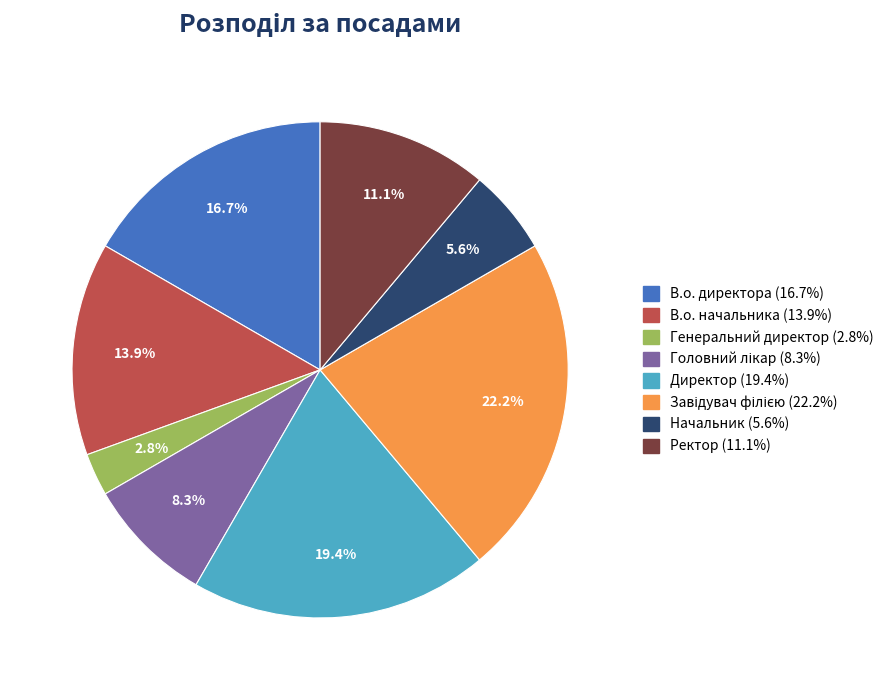

Does any single category account for the majority?

No